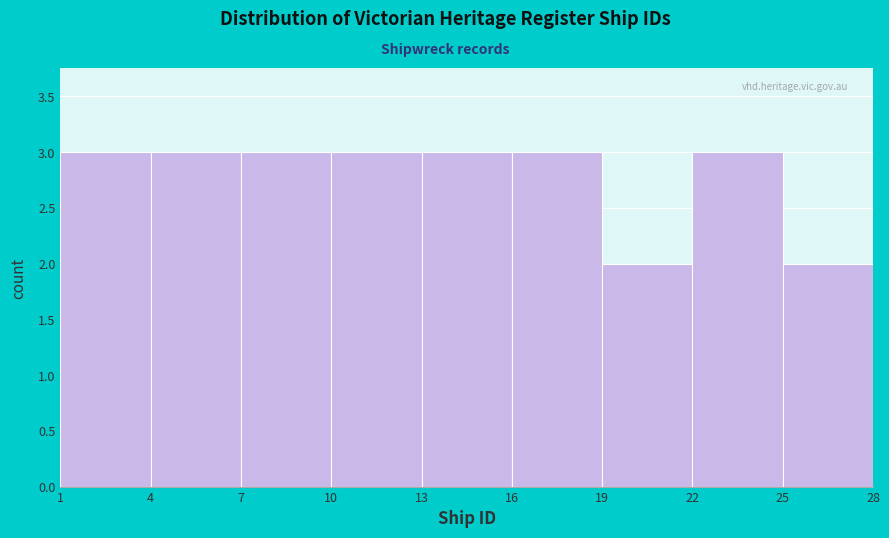

Reading left to right, list every bar in this chart as the range it spans on the x-axis followed by its height. The values are not printed on the chart, so give them approximately, as read against the axis.

1 to 4: 3
4 to 7: 3
7 to 10: 3
10 to 13: 3
13 to 16: 3
16 to 19: 3
19 to 22: 2
22 to 25: 3
25 to 28: 2